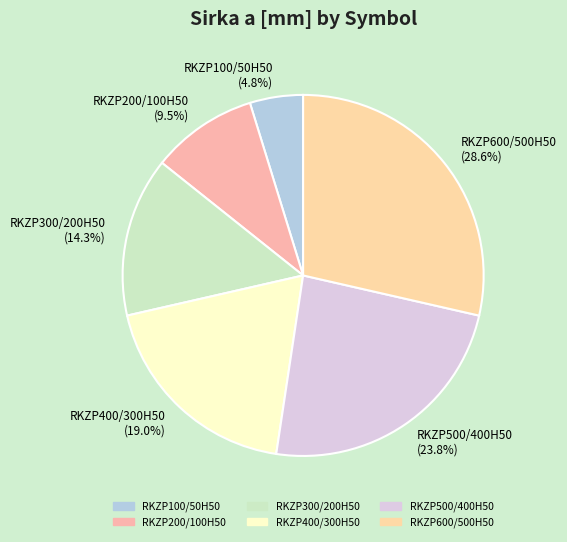

To the nearest percent, what is the difference between the RKZP100/50H50 and RKZP400/300H50 slice percentages?

14%